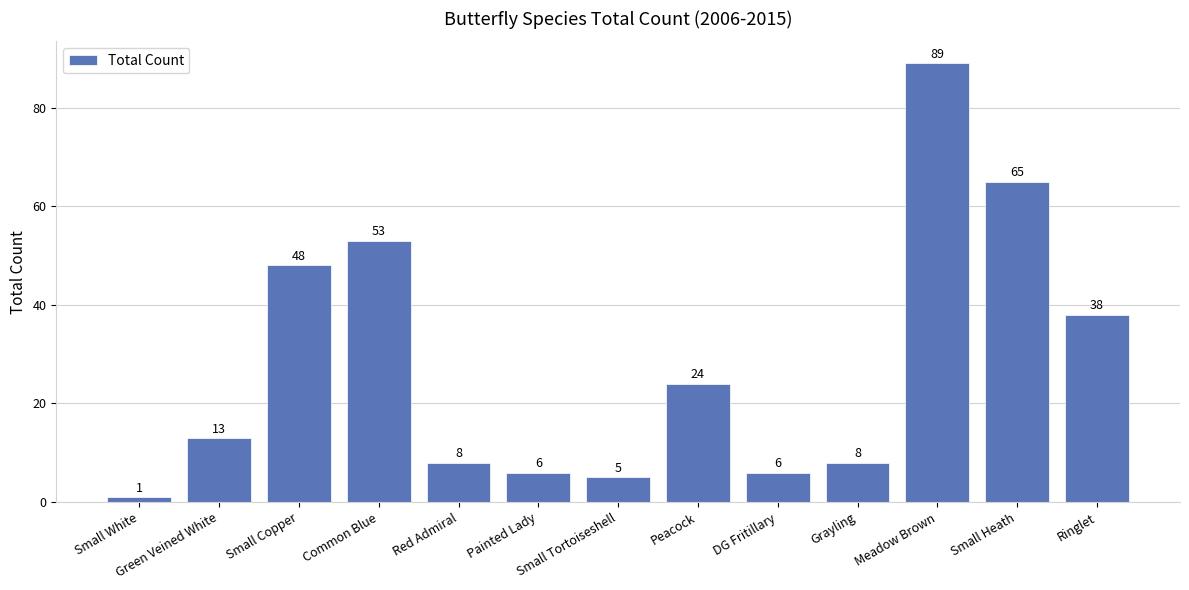

What is the label of the 12th bar from the left?

Small Heath